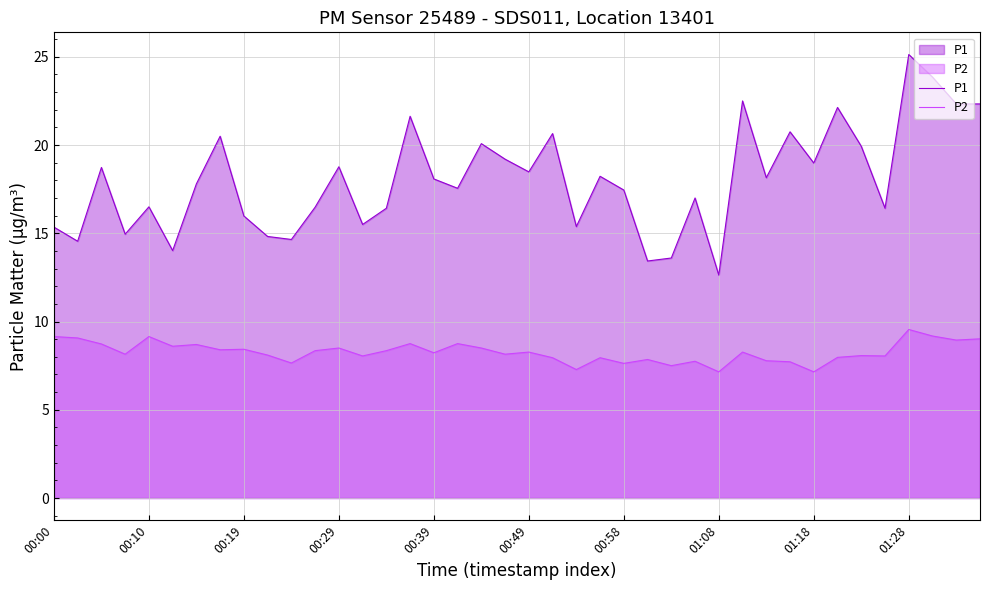

List the series in order of their peak value, lowest first.

P2, P1